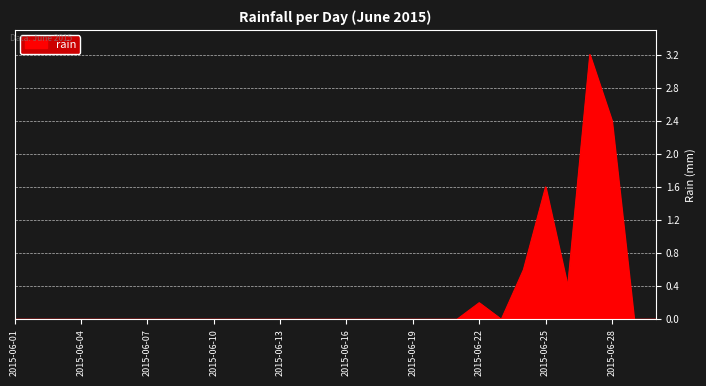

Count the number of data series in this chart.

1